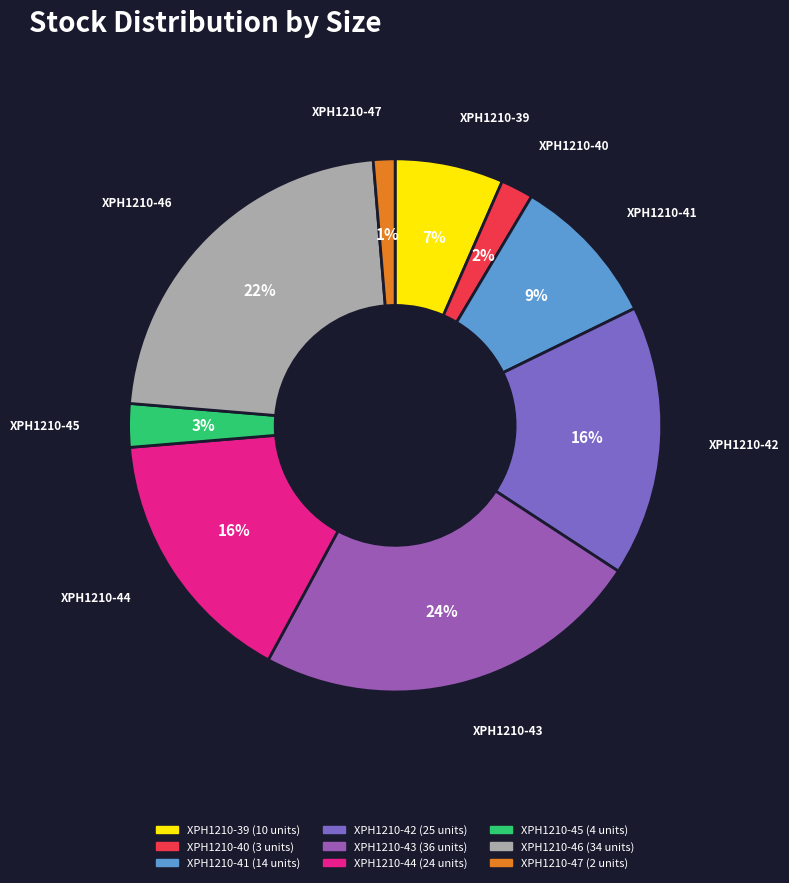

Approximately how many times larger is the value at XPH1210-40 compared to XPH1210-42?

0.1